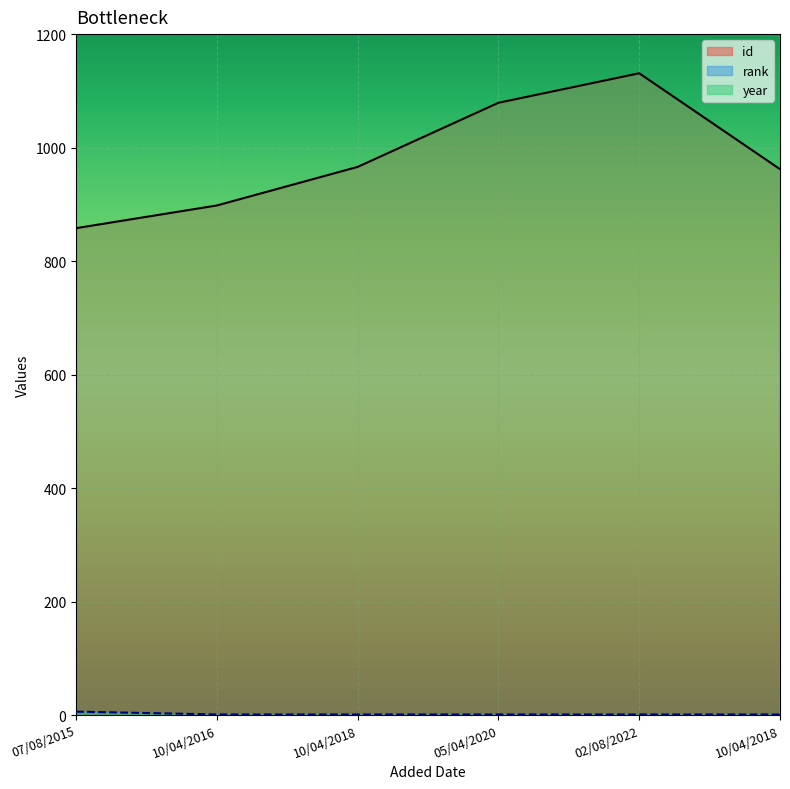

At which label is rank closest to 3?

10/04/2016